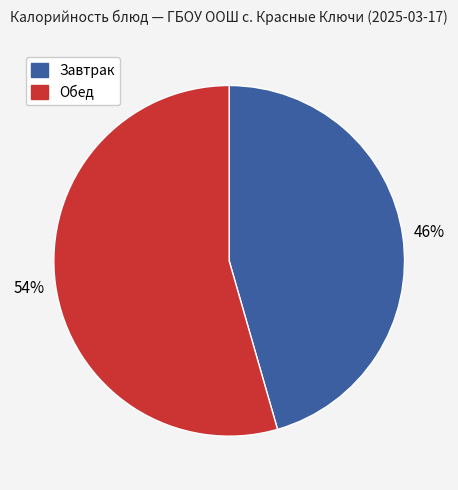

To the nearest percent, what is the average slice percentage?

50%